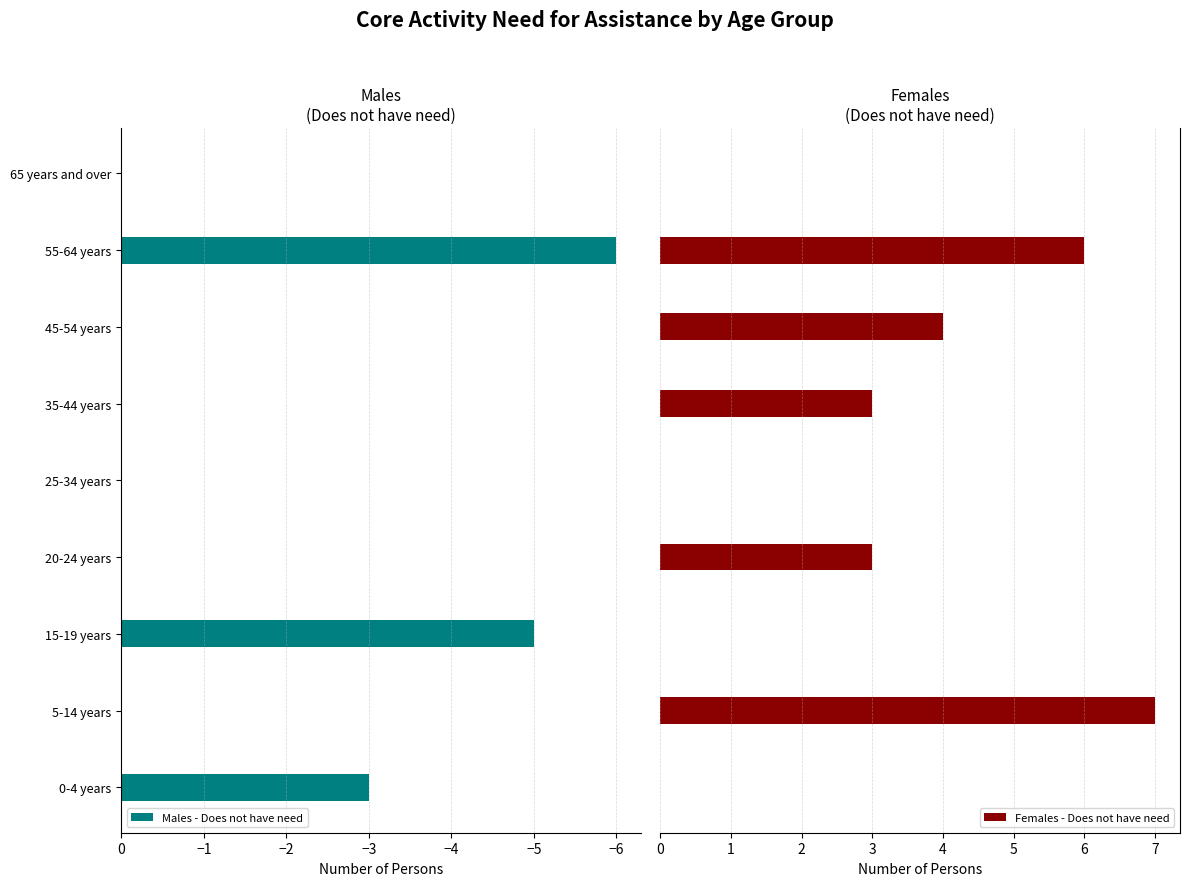

Is it true that Males - Does not have need equals 0 at 5-14 years?

True